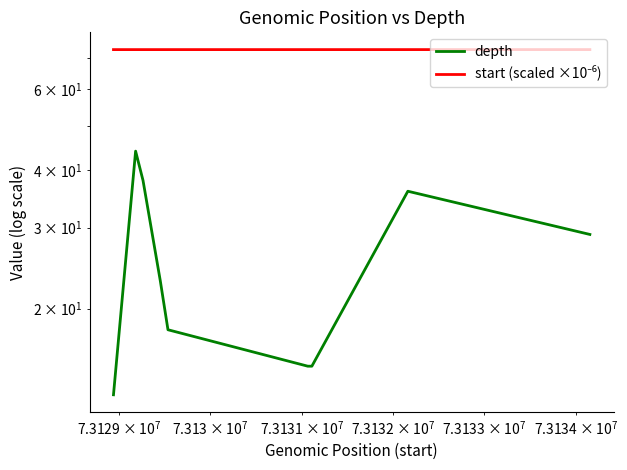

Reading right to left, transcribe all the data shown in this chart.

depth: 29.0	36.0	15.0	15.0	18.0	23.0	38.0	44.0	13.0
start (scaled ×10⁻⁶): 73.1	73.1	73.1	73.1	73.1	73.1	73.1	73.1	73.1